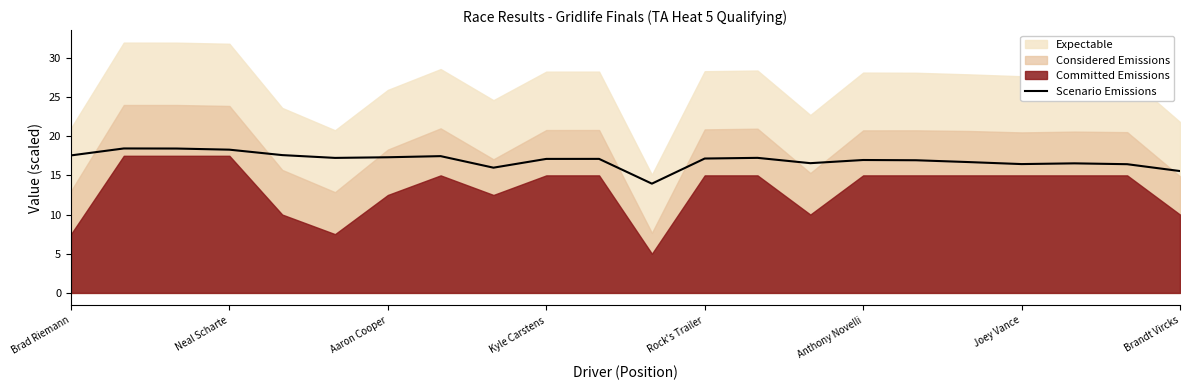

What is the highest value of the Scenario Emissions series?

18.4